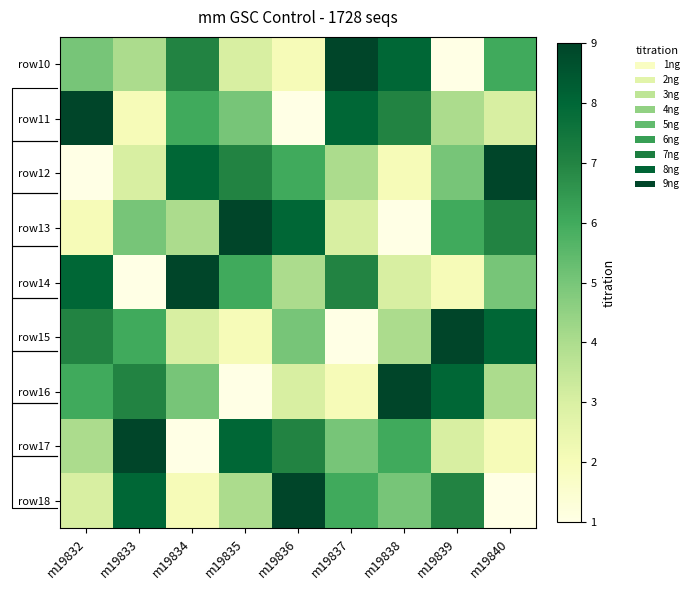

Reading left to right, extract all data points from this chart.

row10: m19832=5	m19833=4	m19834=7	m19835=3	m19836=2	m19837=9	m19838=8	m19839=1	m19840=6
row11: m19832=9	m19833=2	m19834=6	m19835=5	m19836=1	m19837=8	m19838=7	m19839=4	m19840=3
row12: m19832=1	m19833=3	m19834=8	m19835=7	m19836=6	m19837=4	m19838=2	m19839=5	m19840=9
row13: m19832=2	m19833=5	m19834=4	m19835=9	m19836=8	m19837=3	m19838=1	m19839=6	m19840=7
row14: m19832=8	m19833=1	m19834=9	m19835=6	m19836=4	m19837=7	m19838=3	m19839=2	m19840=5
row15: m19832=7	m19833=6	m19834=3	m19835=2	m19836=5	m19837=1	m19838=4	m19839=9	m19840=8
row16: m19832=6	m19833=7	m19834=5	m19835=1	m19836=3	m19837=2	m19838=9	m19839=8	m19840=4
row17: m19832=4	m19833=9	m19834=1	m19835=8	m19836=7	m19837=5	m19838=6	m19839=3	m19840=2
row18: m19832=3	m19833=8	m19834=2	m19835=4	m19836=9	m19837=6	m19838=5	m19839=7	m19840=1